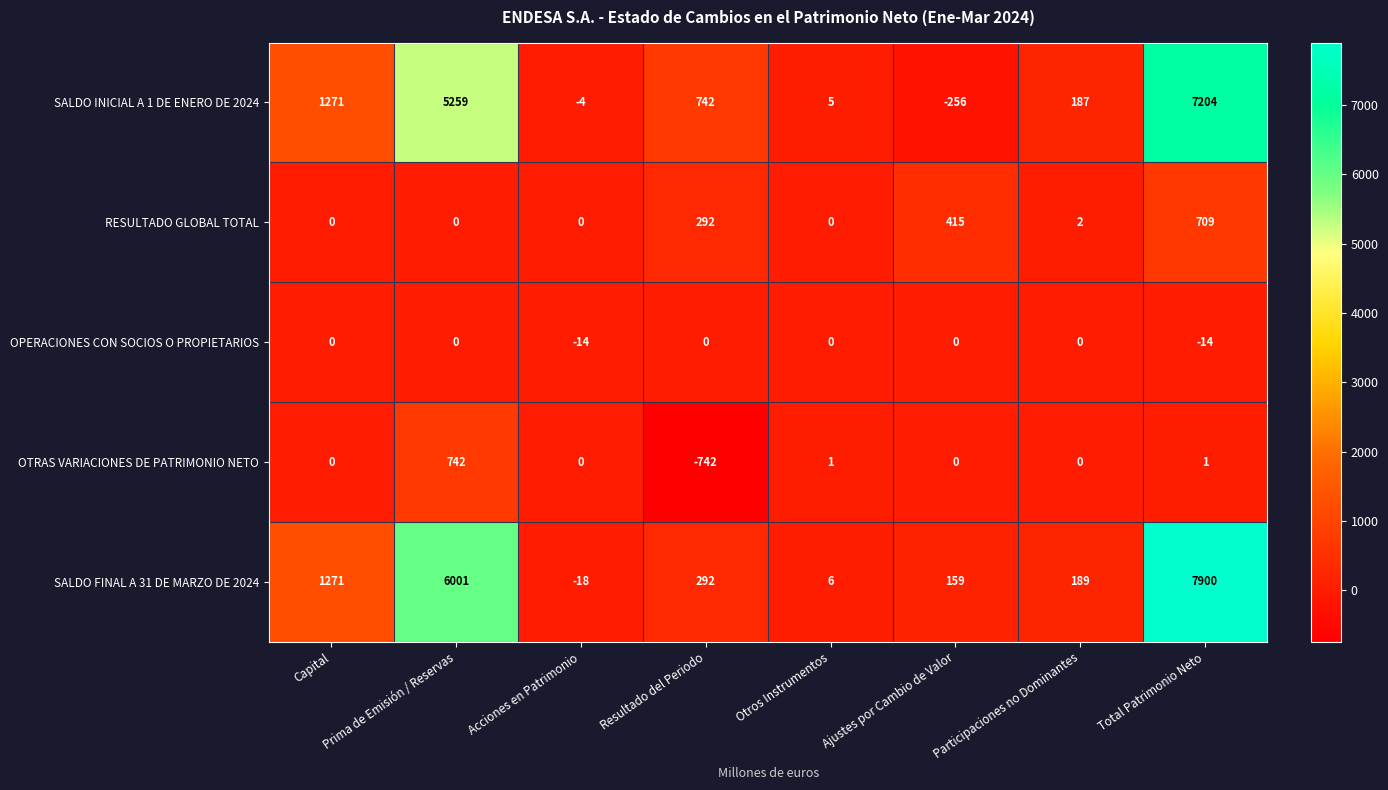

How many distinct data groups are displayed?

5